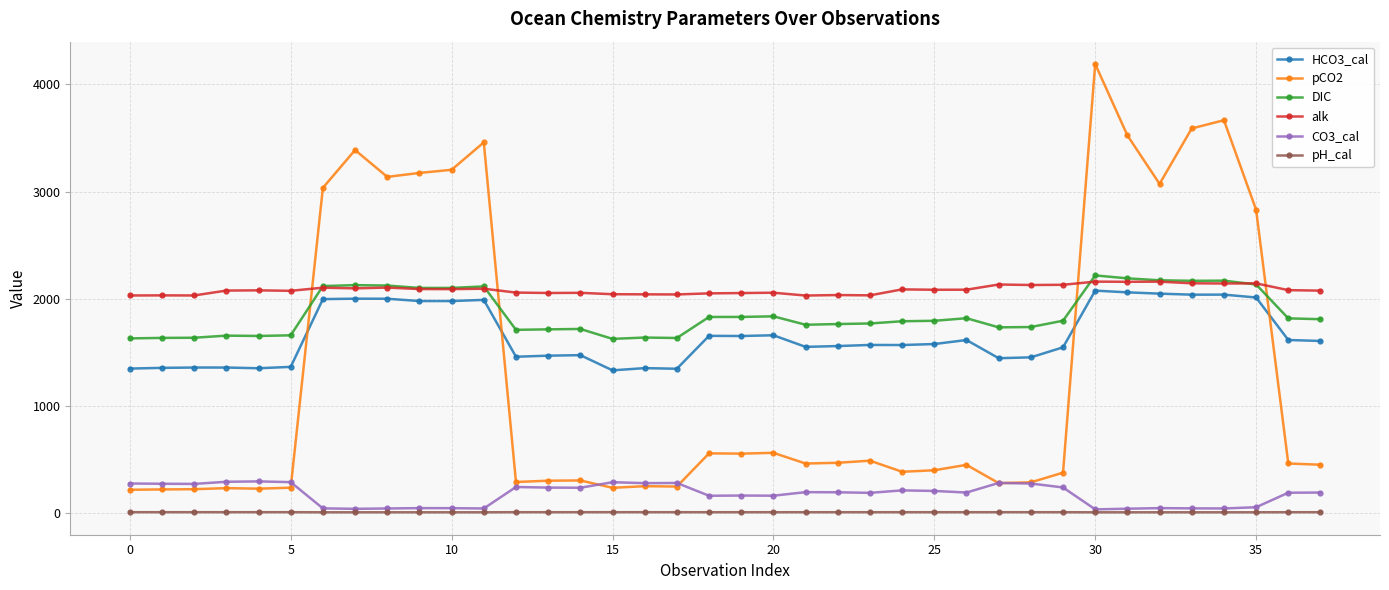

Which series has the largest total across all categories?

alk